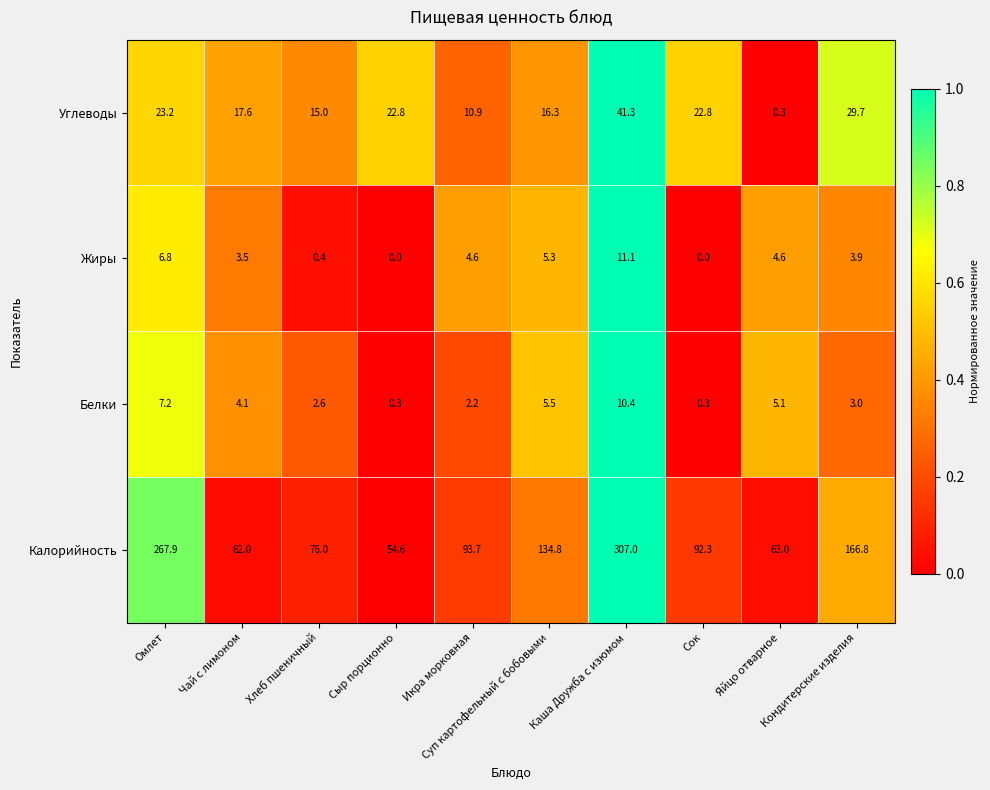

What is the sum of the Жиры values at Хлеб пшеничный and Яйцо отварное?

5.0